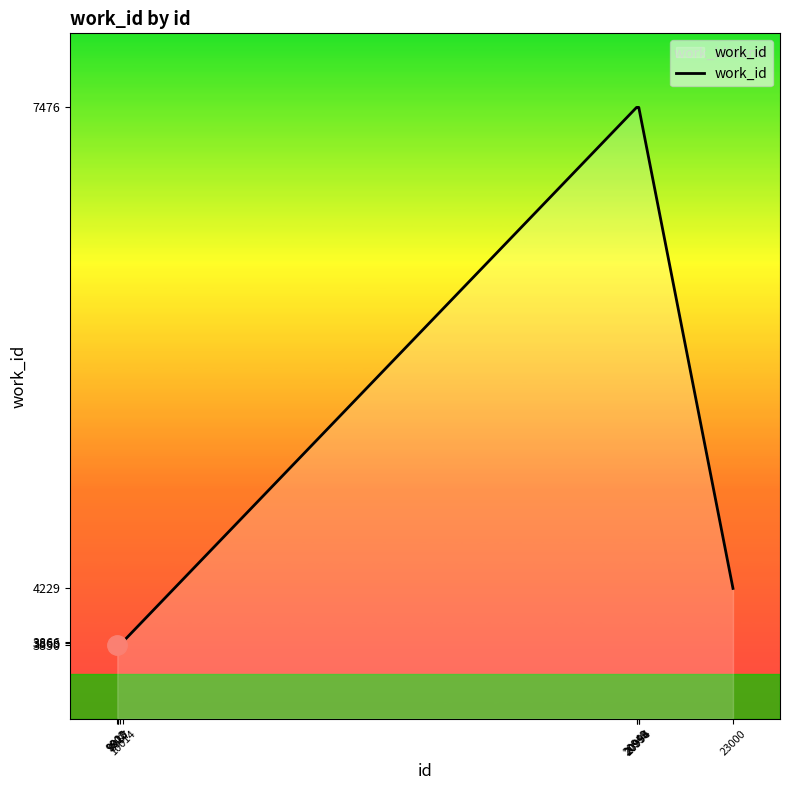

What is the difference between the maximum and minimum values?

3626